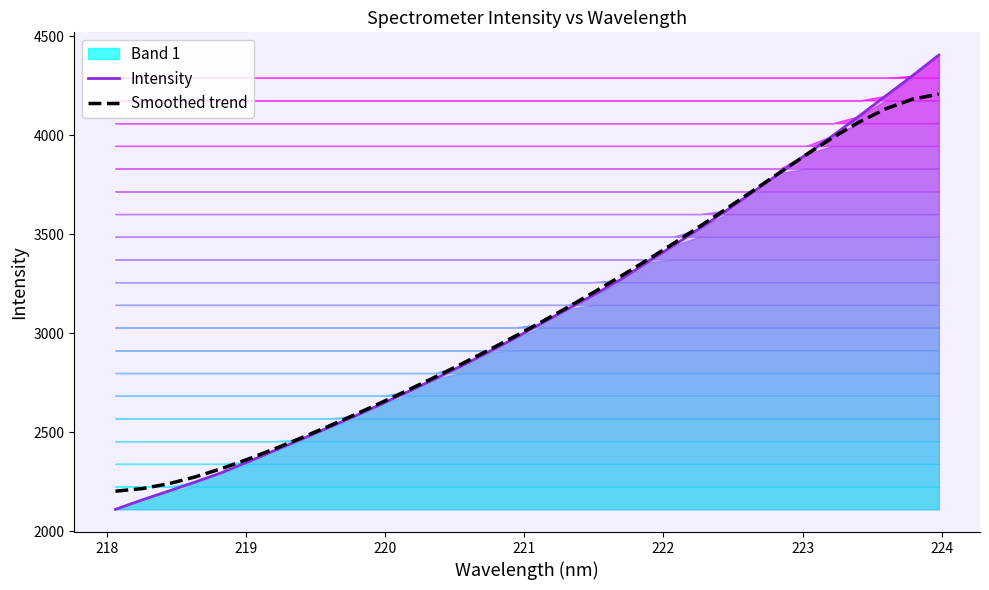

What is the highest value of the Smoothed trend series?

4208.2